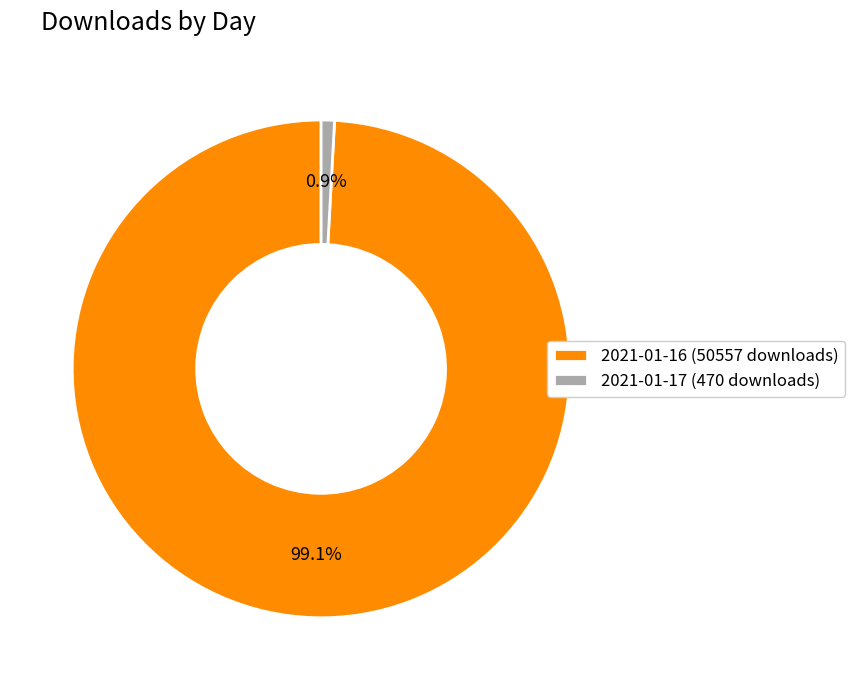

To the nearest percent, what is the difference between the 2021-01-16 (50557 downloads) and 2021-01-17 (470 downloads) slice percentages?

98%